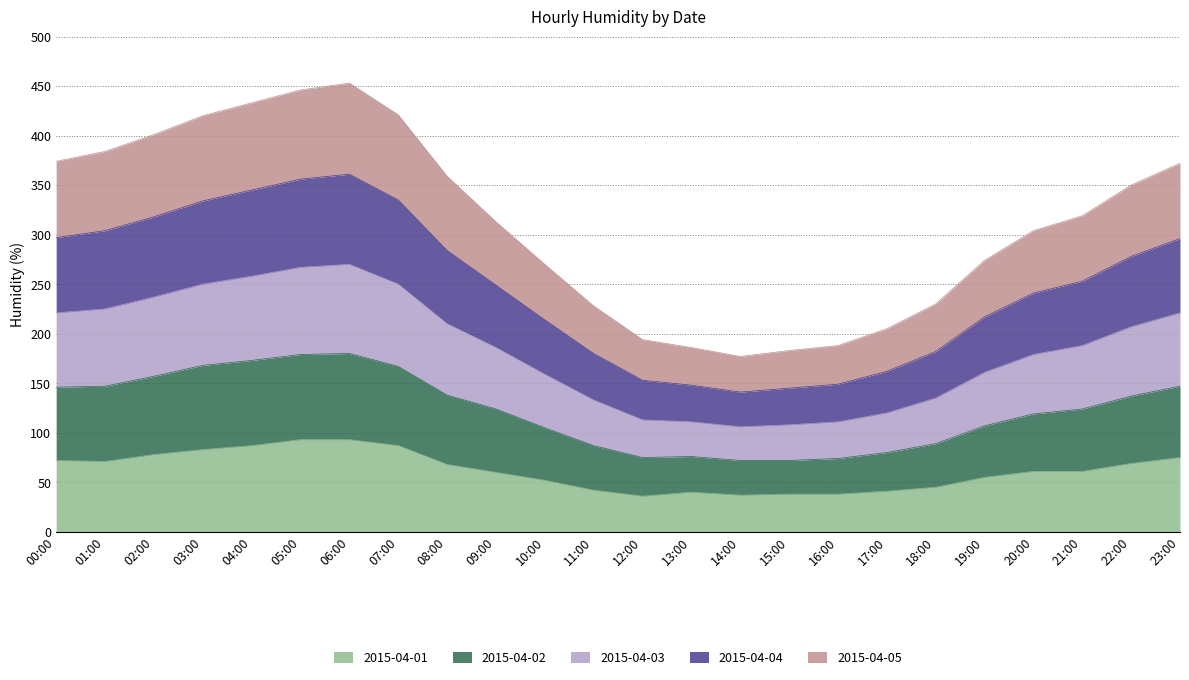

What is the difference between the highest and lowest values at 19:00?

219